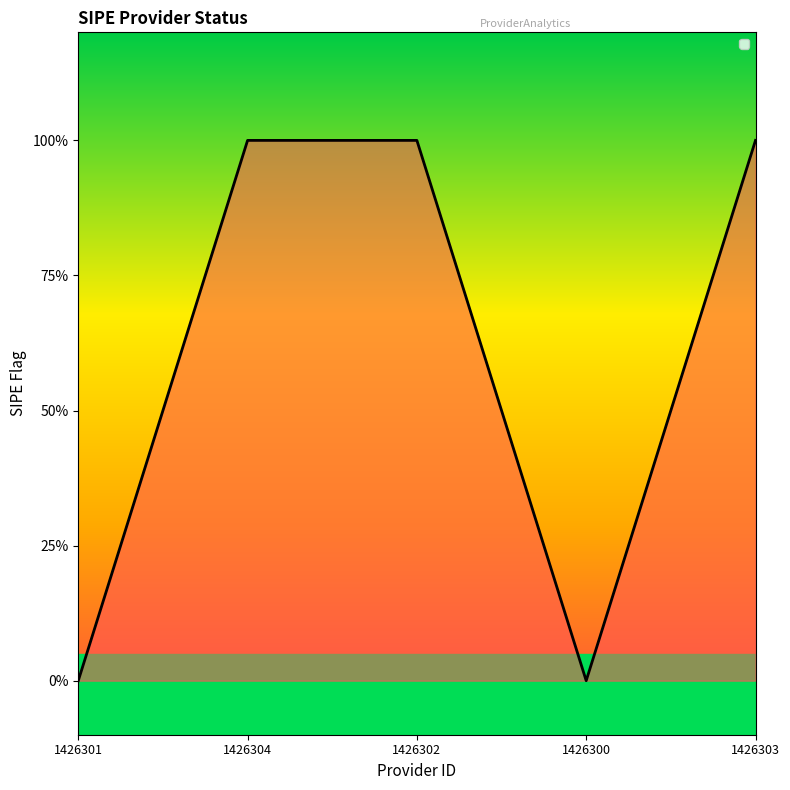

Does the chart have visible grid lines?

No